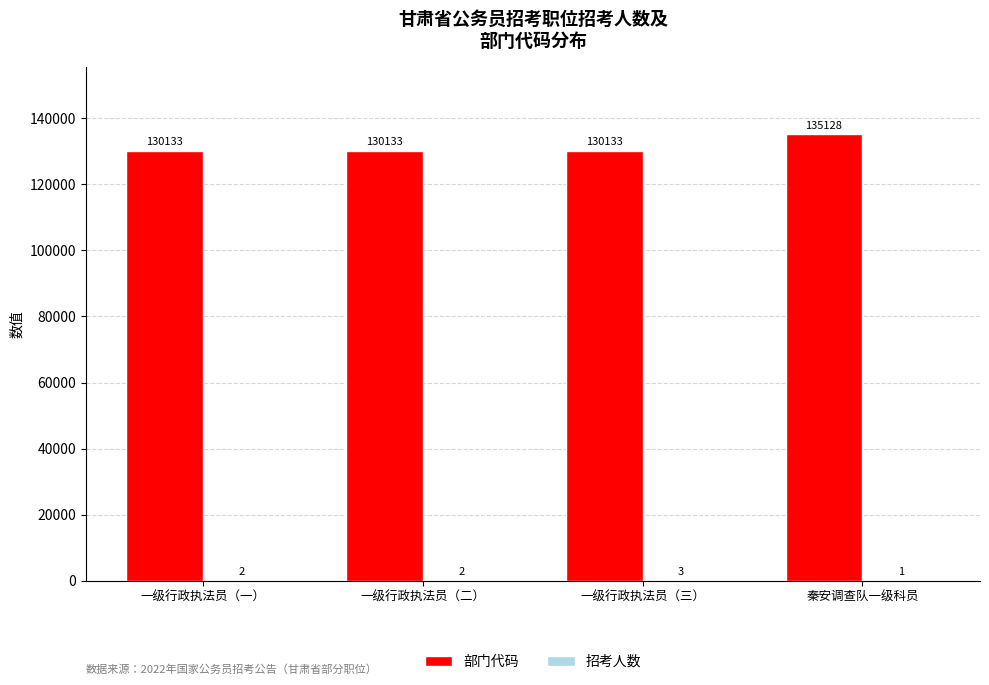

What is the sum of all 部门代码 values?

525527